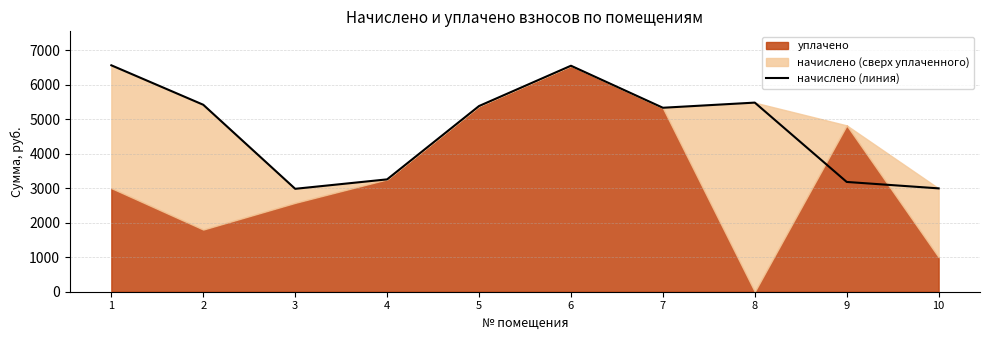

What is the smallest value displayed?

2980.8